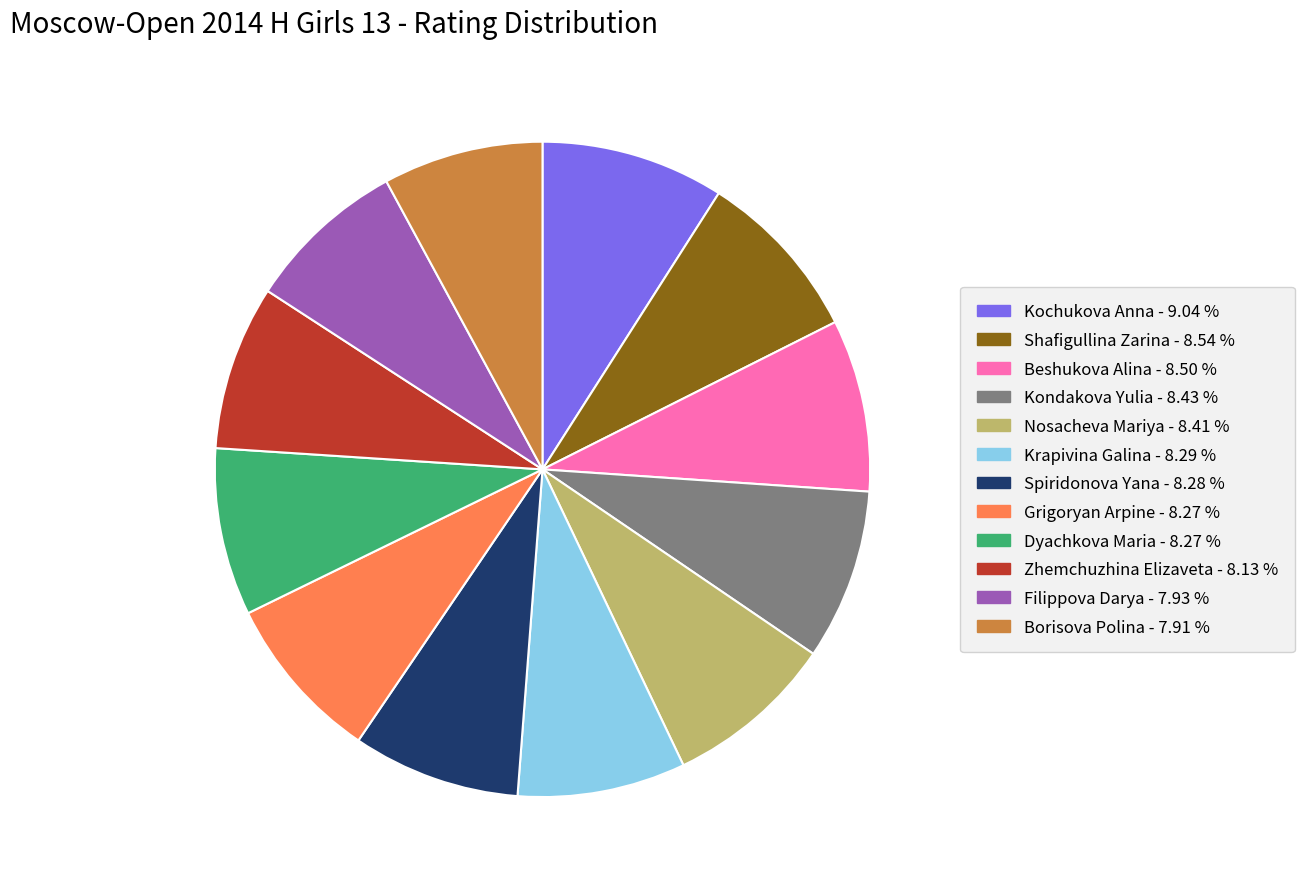

Count the number of slices in the pie.

12